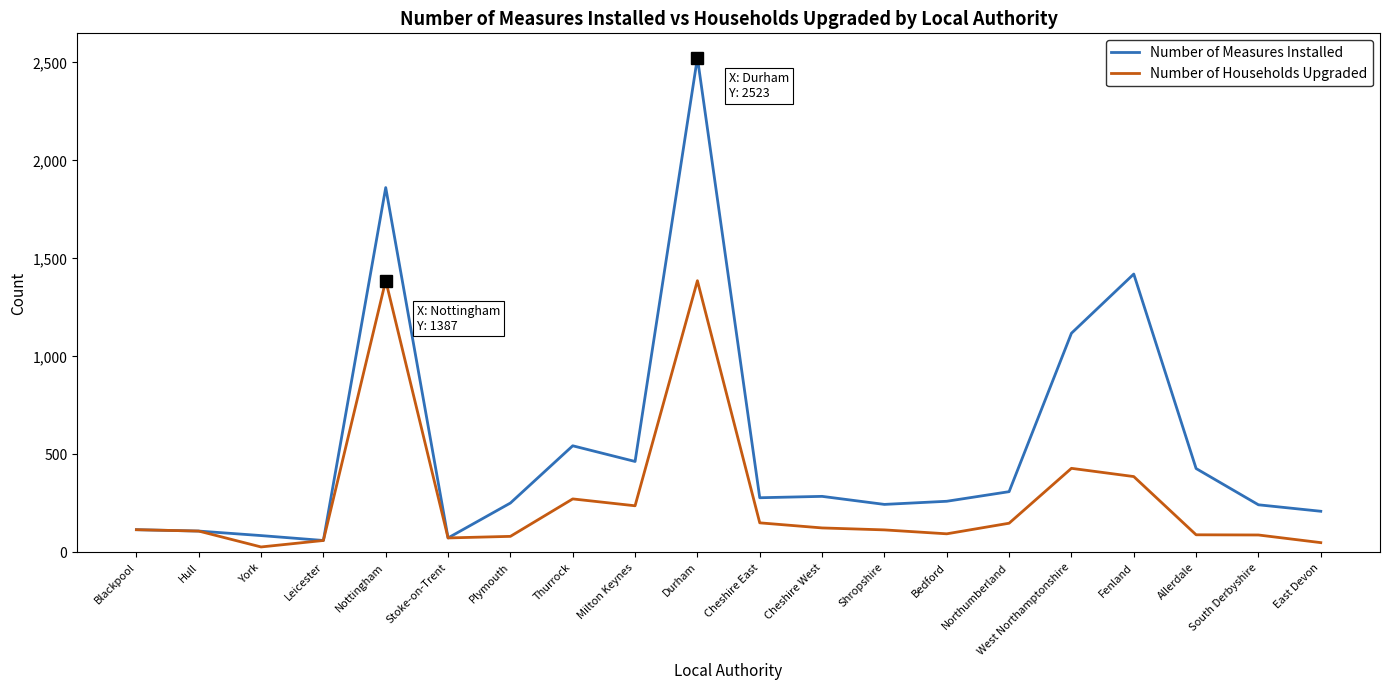

What is the difference between the highest and lowest values at Durham?

1137